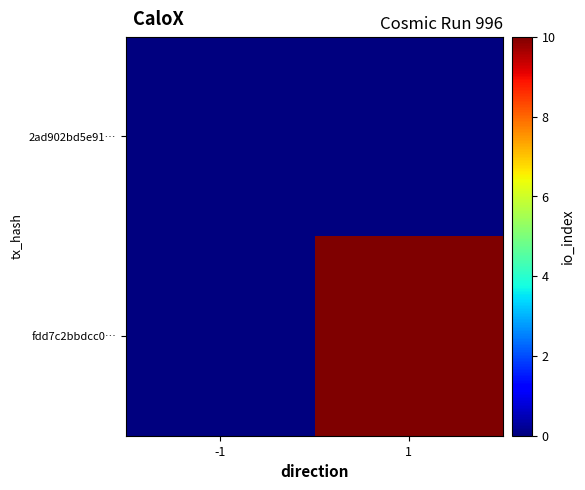

What is the difference between the highest and lowest values at 1?

10